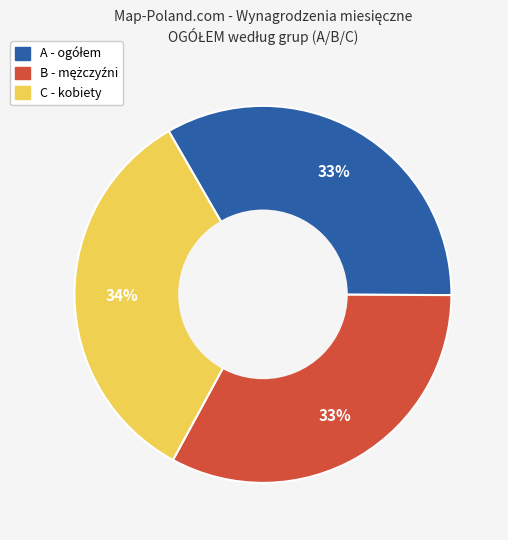

Is it true that C - kobiety is 34% of the pie?

True